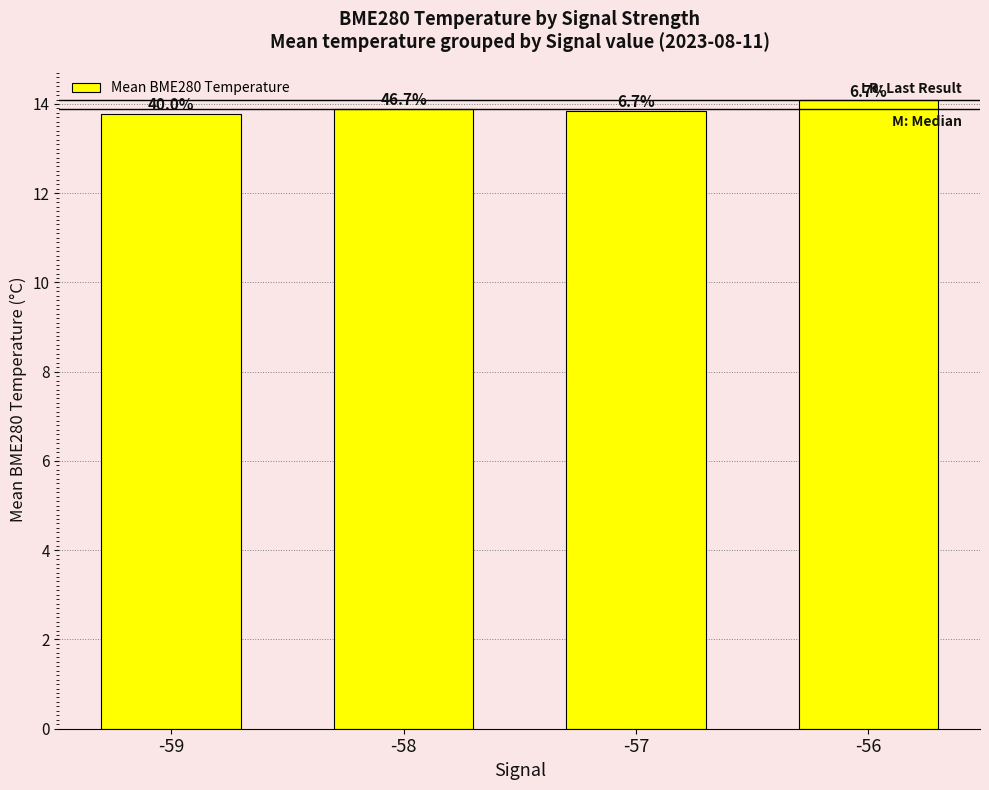

How many values are between 13 and 14?

3